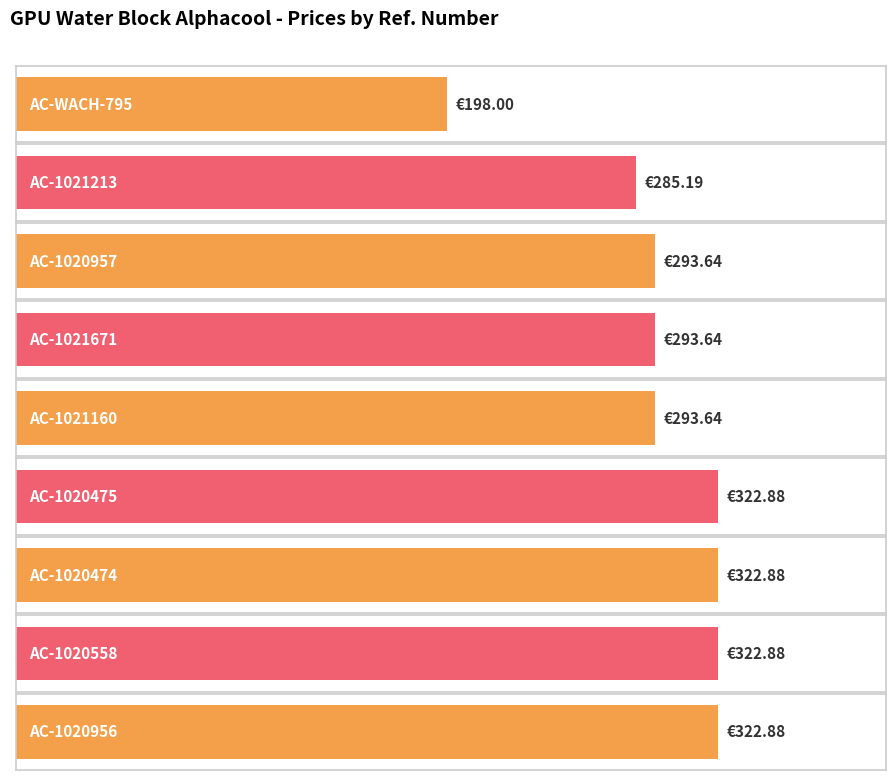

Which category has the highest value across all series?

AC-1020475